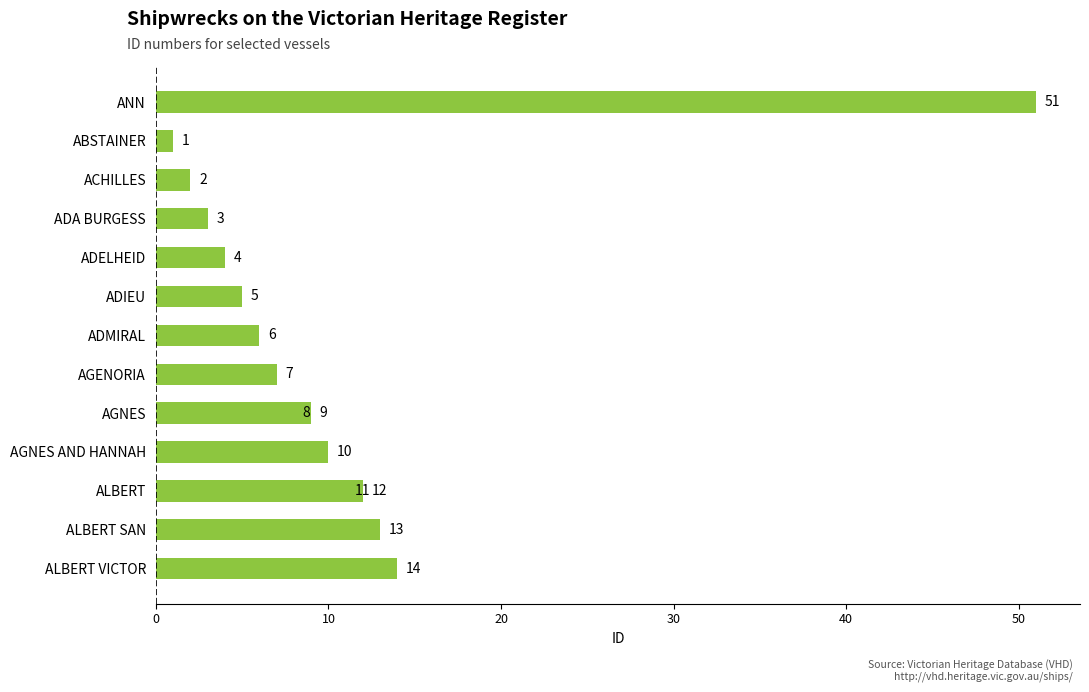

Does the chart contain any negative values?

No